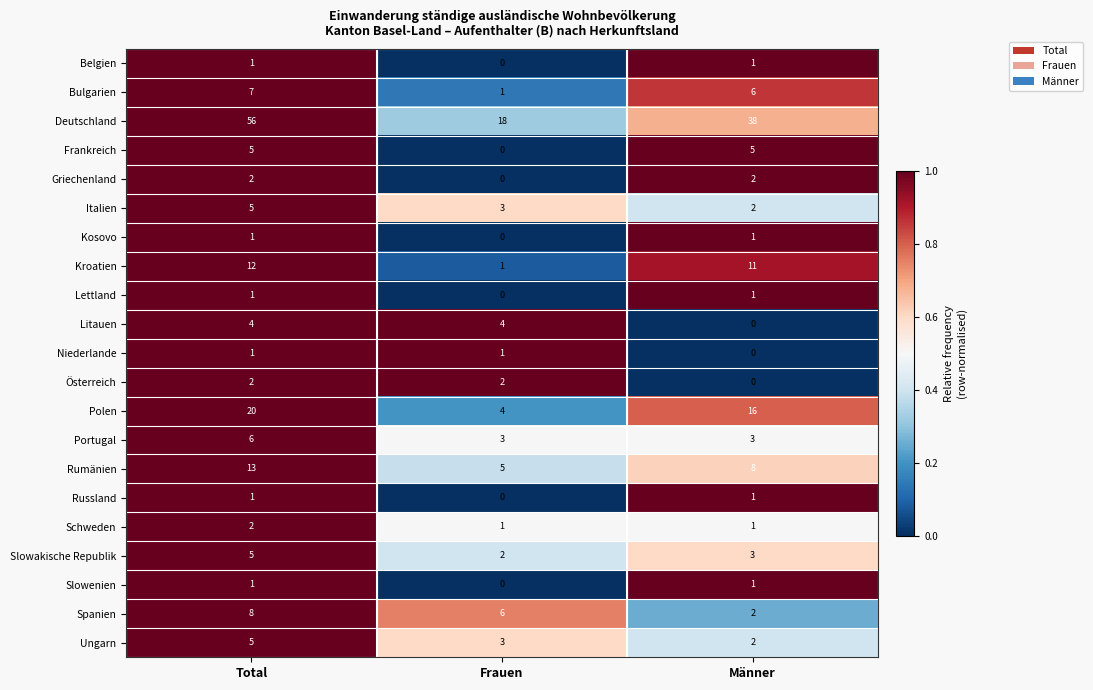

At which label does Spanien reach its minimum?

Männer